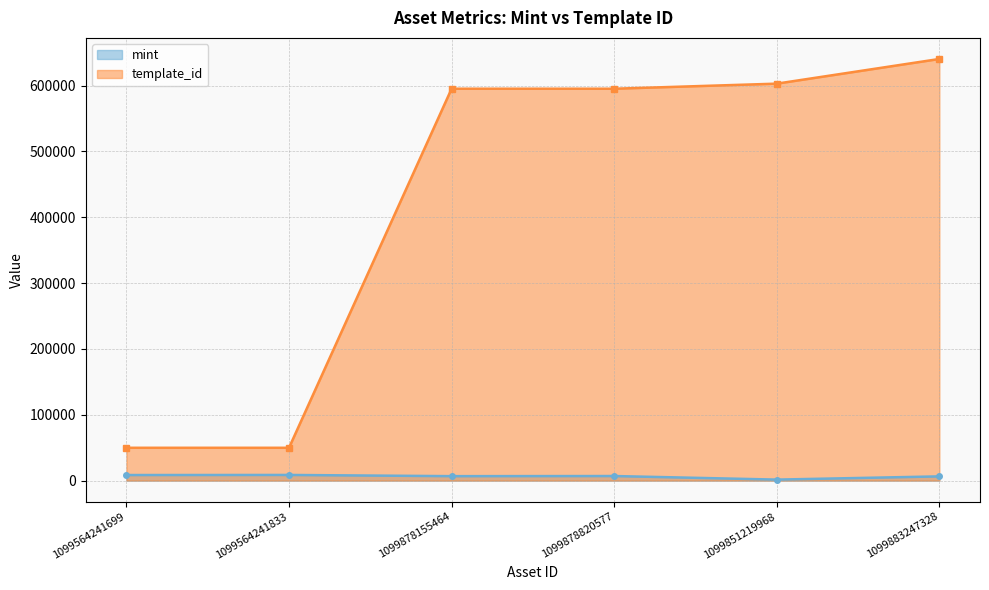

List the series in order of their overall mean, lowest first.

mint, template_id